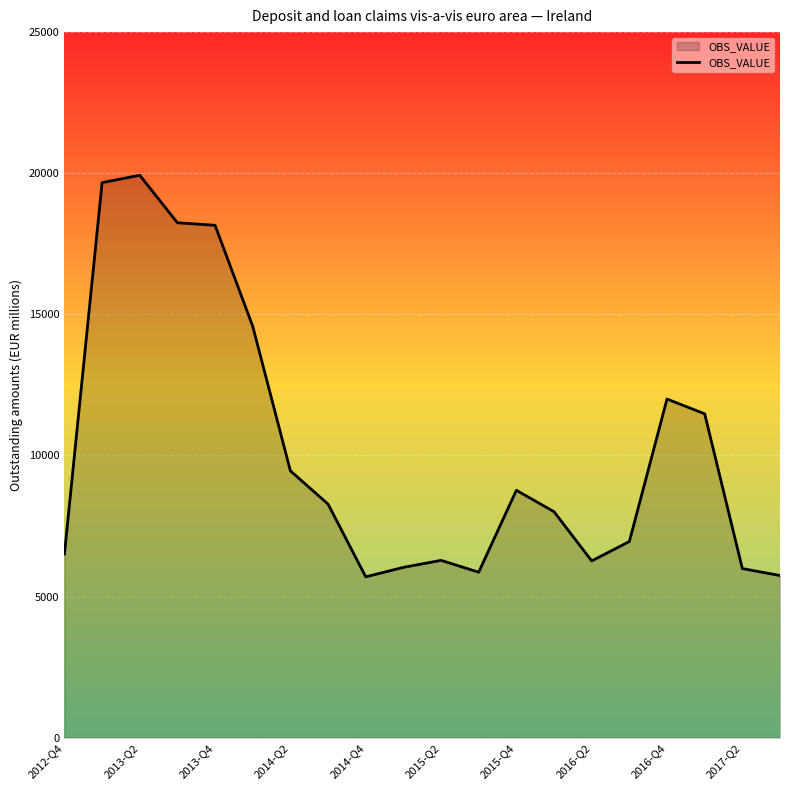

What is the difference between the maximum and minimum values?

14229